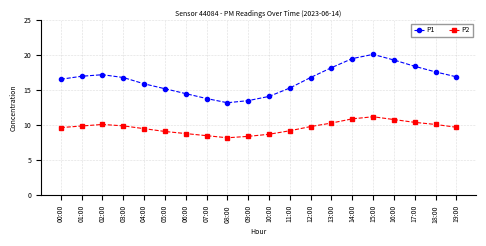

The value of P1 at 07:00 is 20.9. True or false?

False